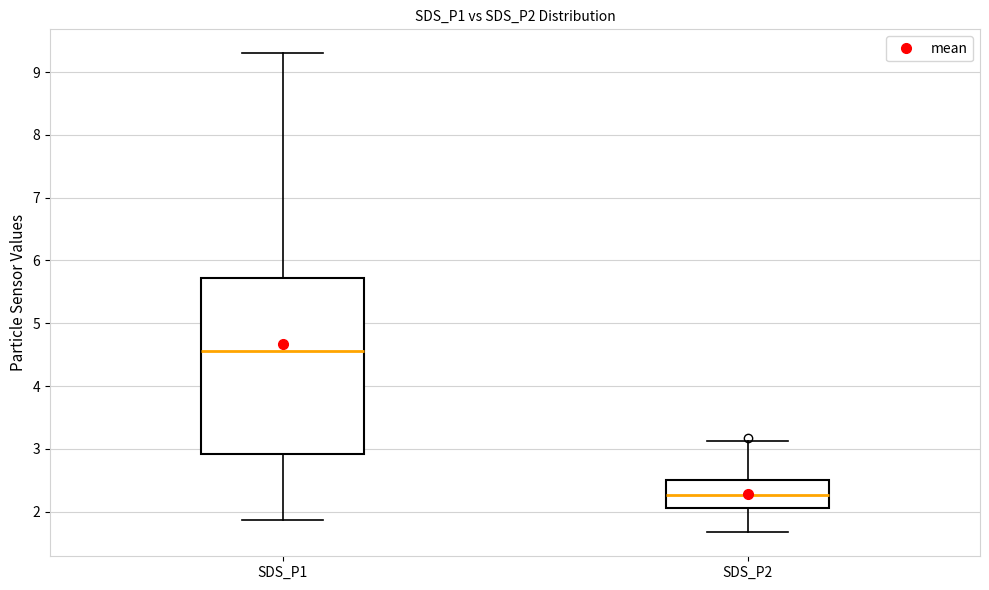

Which box's median line is the highest?

SDS_P1